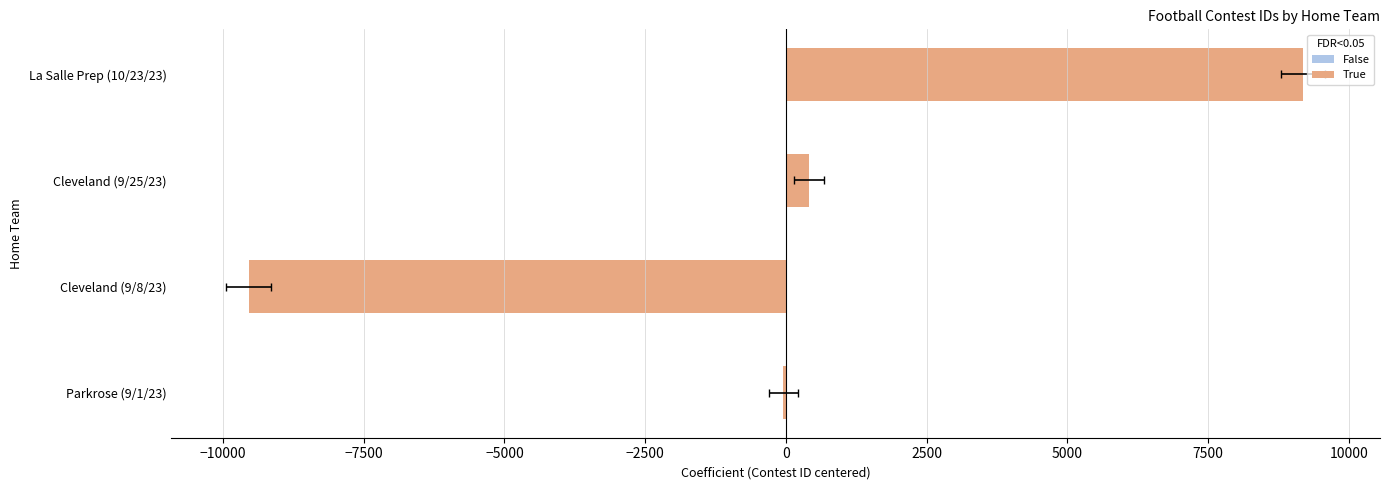

The value at Cleveland (9/8/23) is -9541.8. True or false?

True